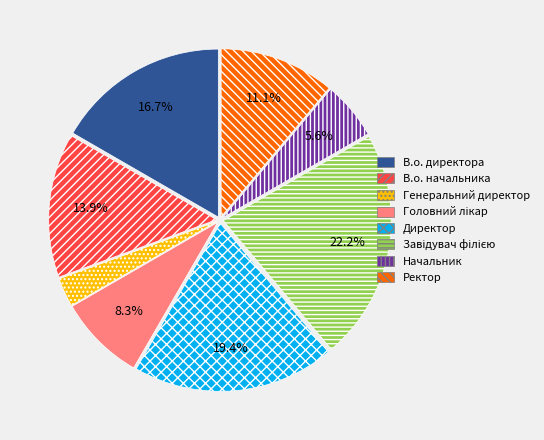

Is В.о. директора the majority of the pie?

No